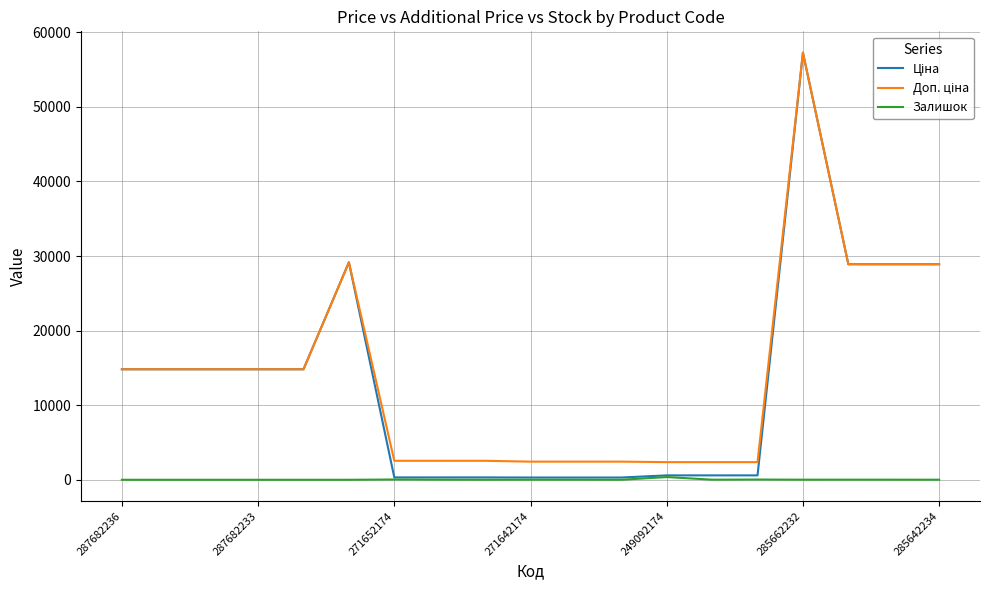

Which category has the lowest value across all series?

287682236